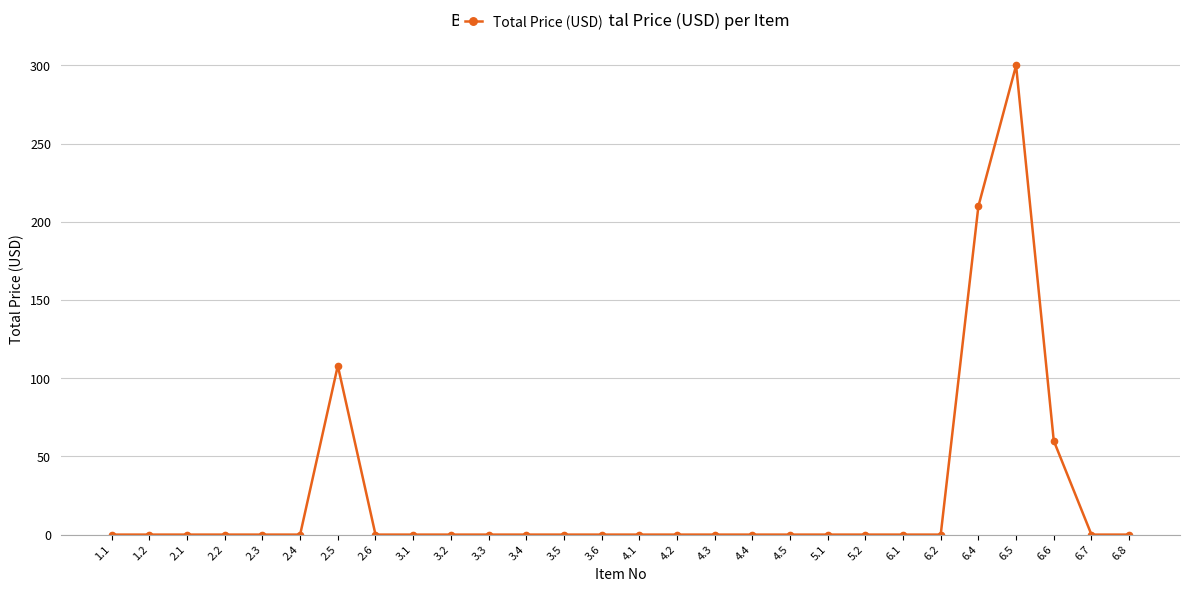

True or false: the data shows -104 at 2.4.

False